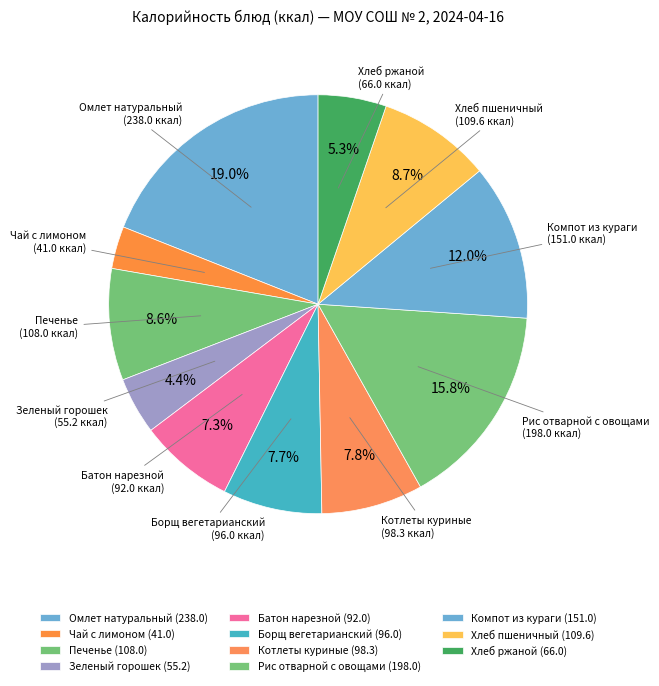

What percentage is NOT represented by Котлеты куриные?

92.2%